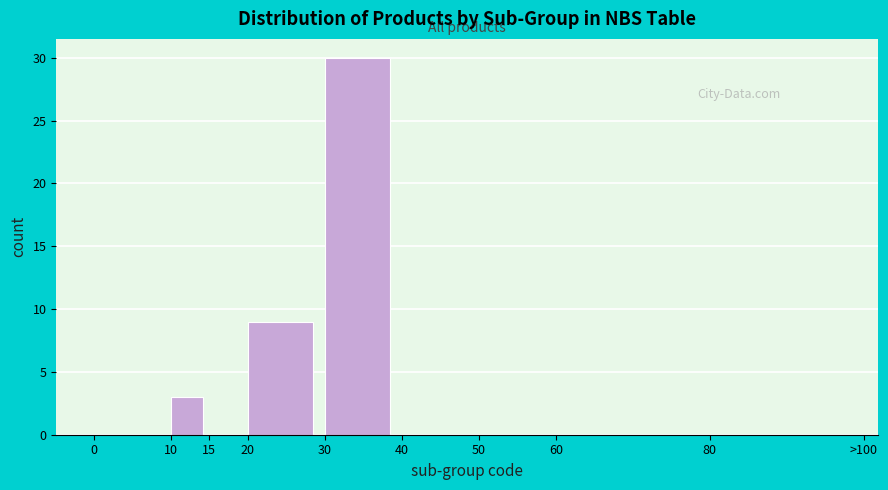

Reading left to right, transcribe all the data shown in this chart.

0=0	10=3	15=0	20=9	30=30	40=0	50=0	60=0	80=0